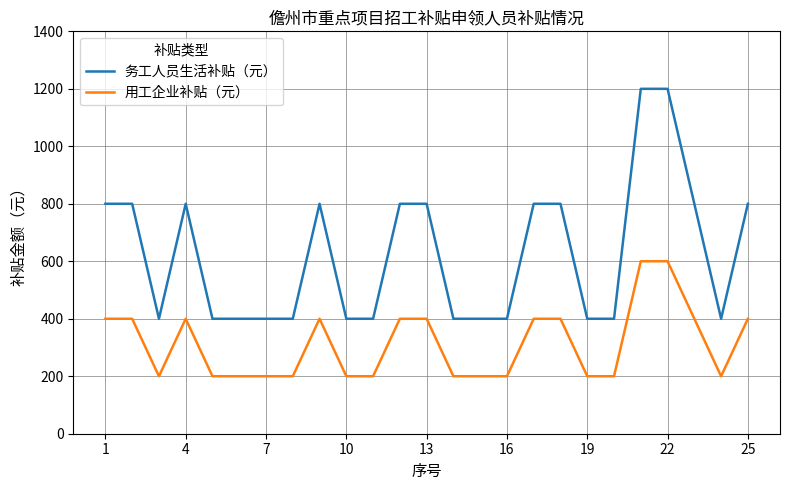

What is the difference between the second highest and minimum values in the 用工企业补贴（元） series?

400